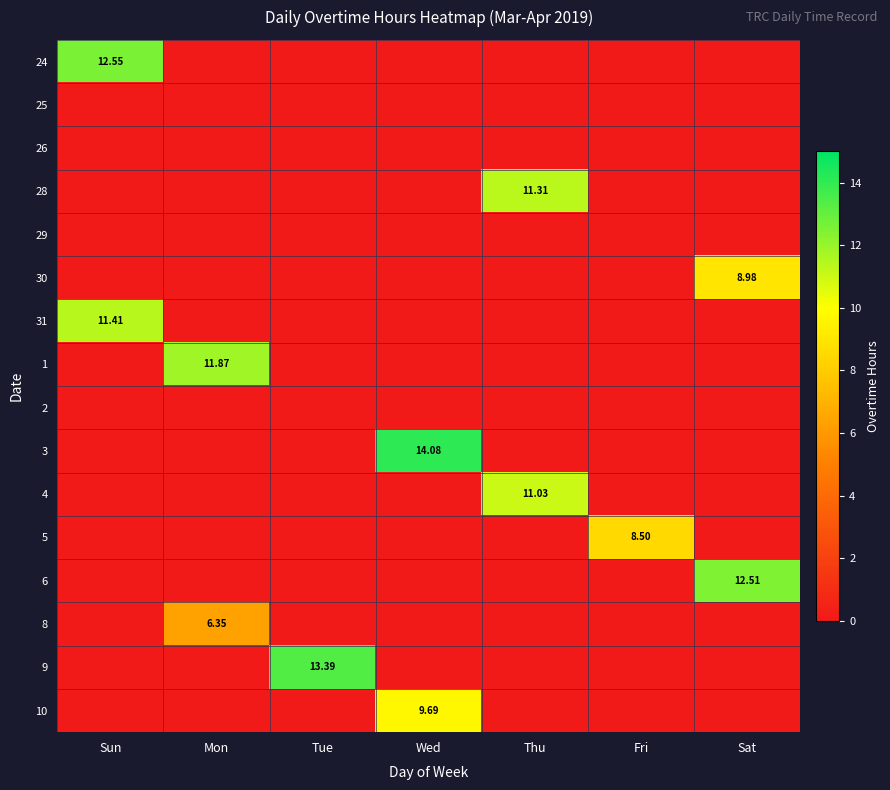

What is the total value across all series at Sun?

24.0